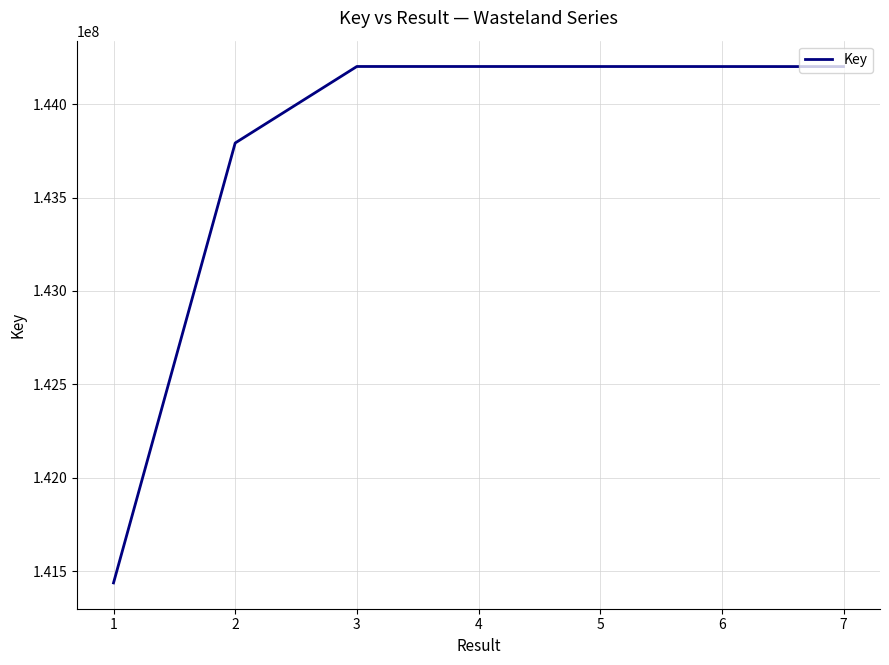

Is it true that the value at 7 is 235293838?

False